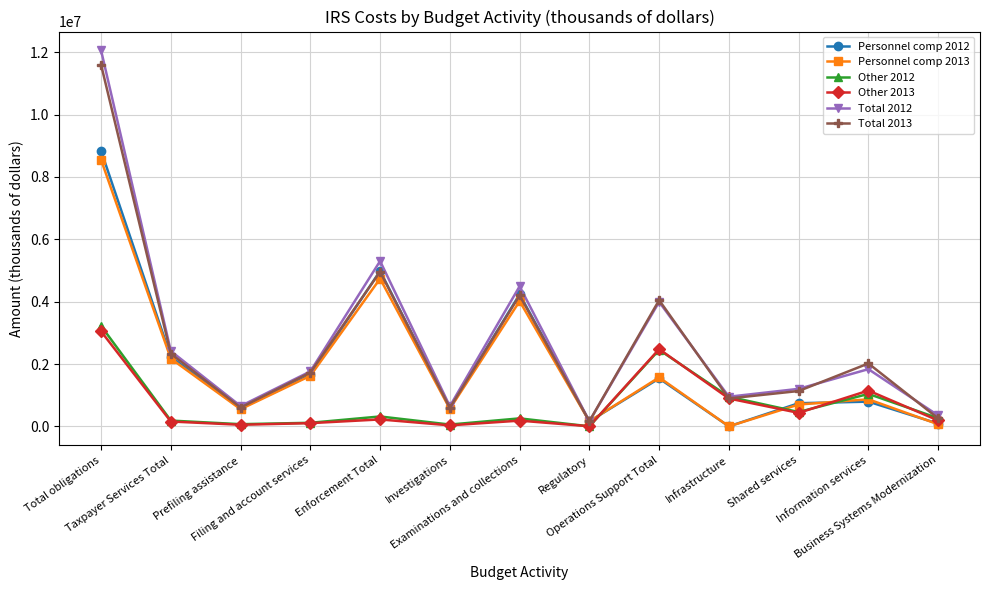

What is the difference between the Total 2013 values at Business Systems Modernization and Operations Support Total?

3790753